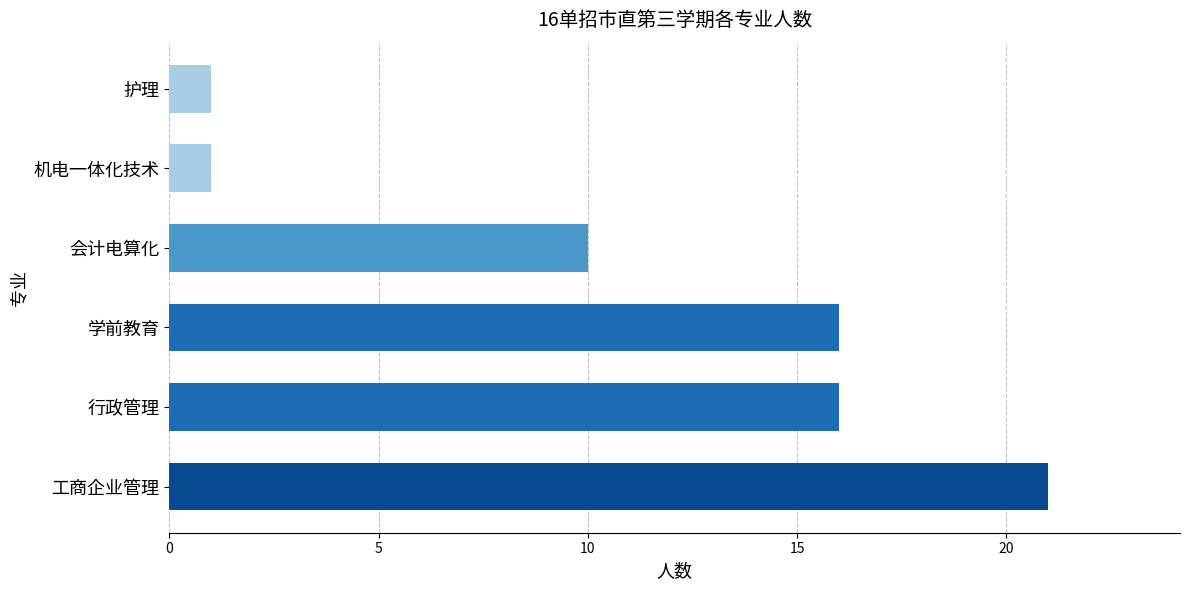

Reading bottom to top, extract all data points from this chart.

21	16	16	10	1	1